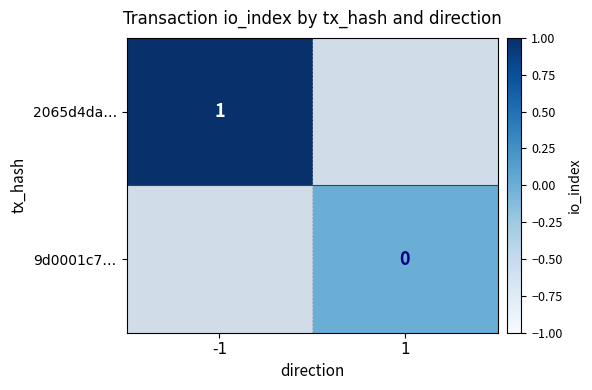

At how many categories does at least one series exceed 0?

1